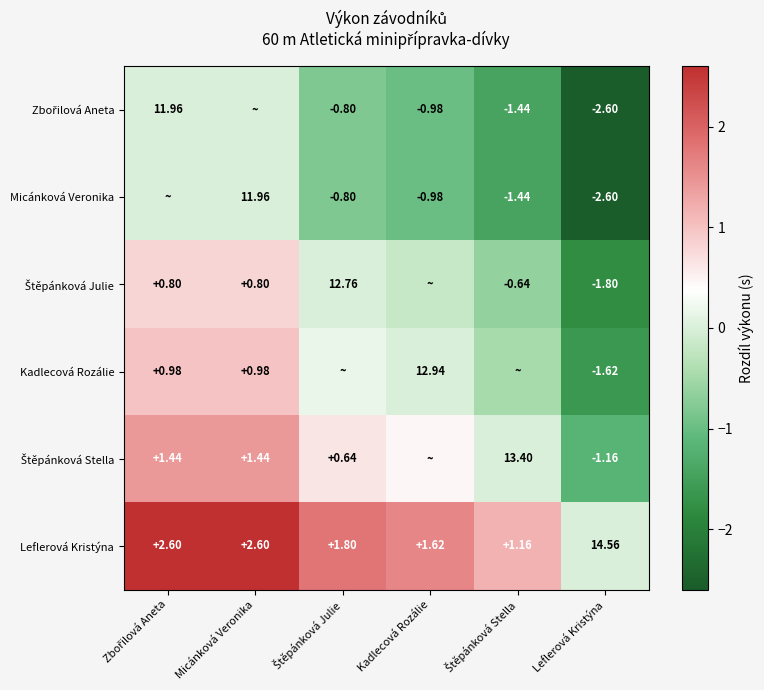

What is the sum of all Zbořilová Aneta values?

-5.8